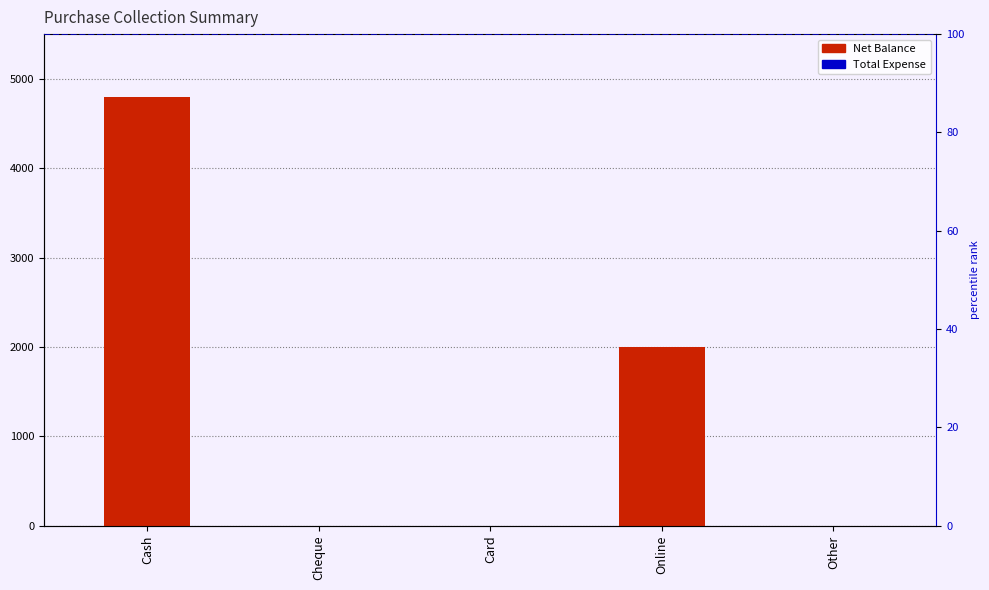

The value of Net Balance at Cash is 7925. True or false?

False